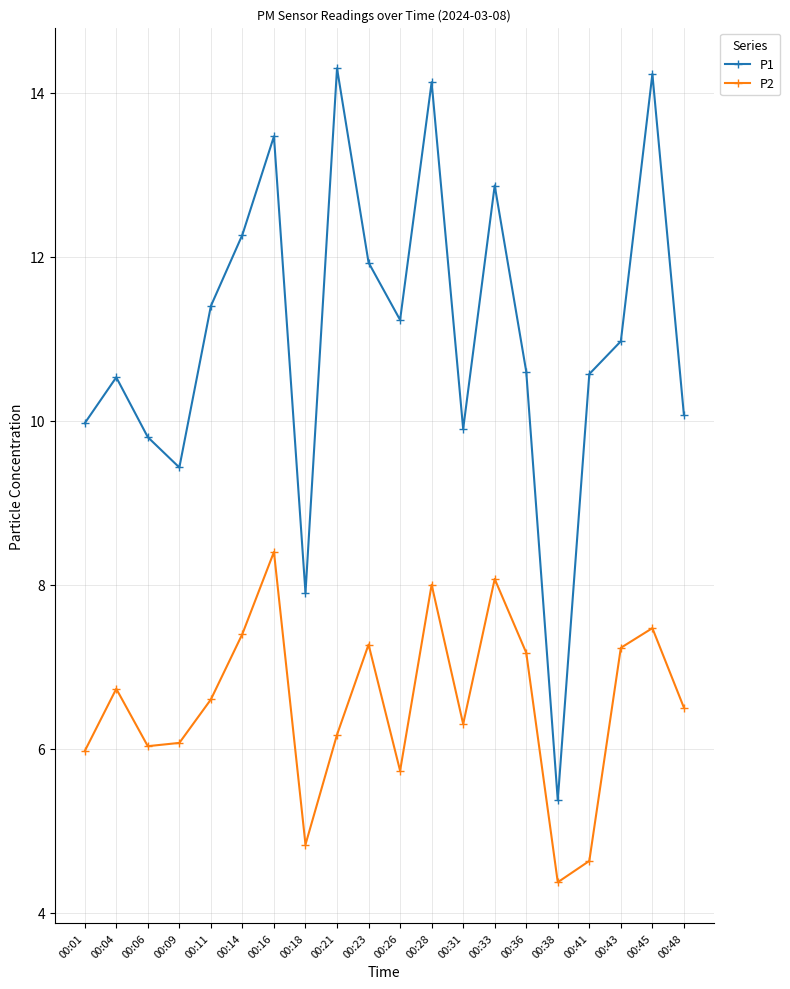

In P1, how many points are higher than both neighbors (excluding endpoints)?

6